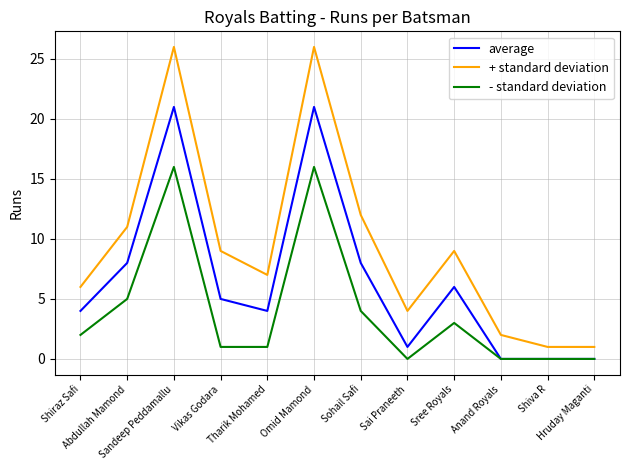

True or false: + standard deviation has a value of 5 at Sai Praneeth.

False